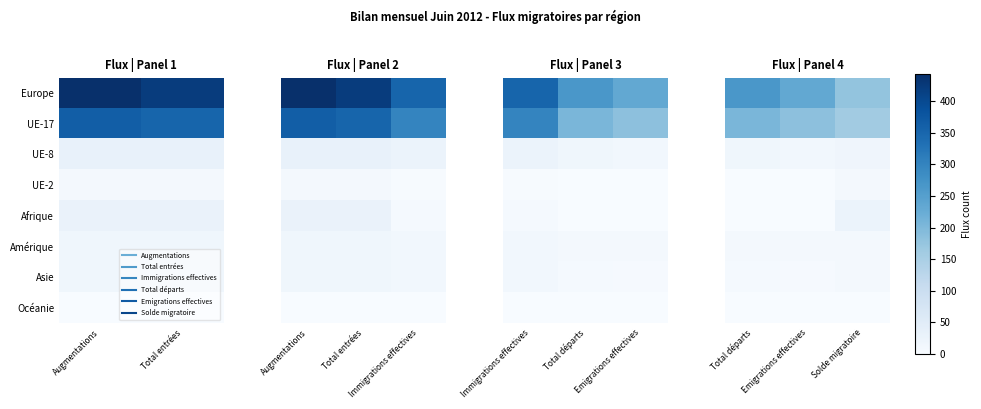

The Afrique series shows -0.0 at Emigrations effectives. True or false?

False